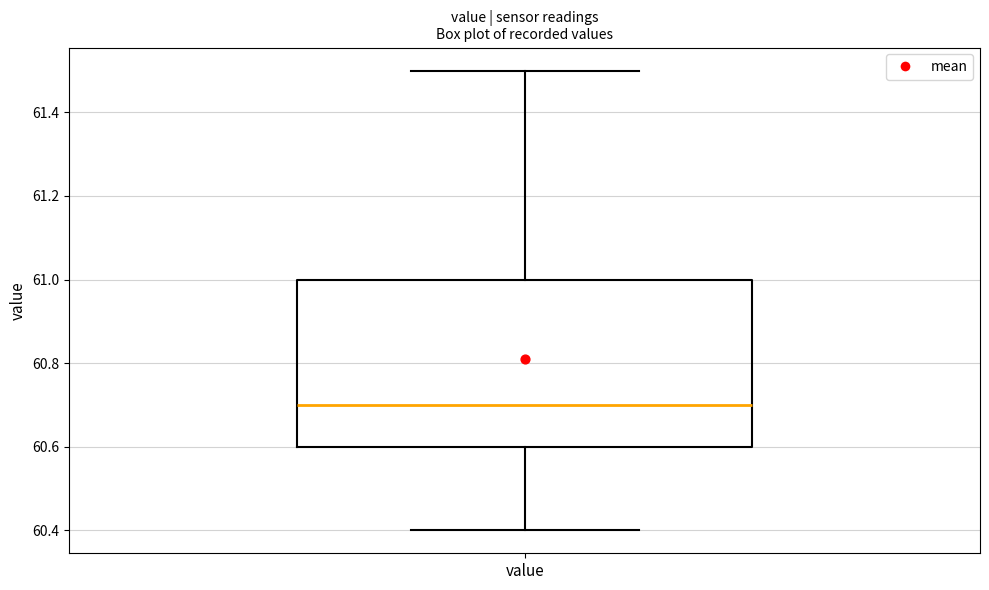

Transcribe this box plot: give where the median line is, the range the box spans, and where the two whiskers end, as read against the y-axis. The values are not printed on the chart, so give them approximately, as read against the axis.

median 60.7, box 60.6 to 61.0, whiskers 60.4 to 61.5